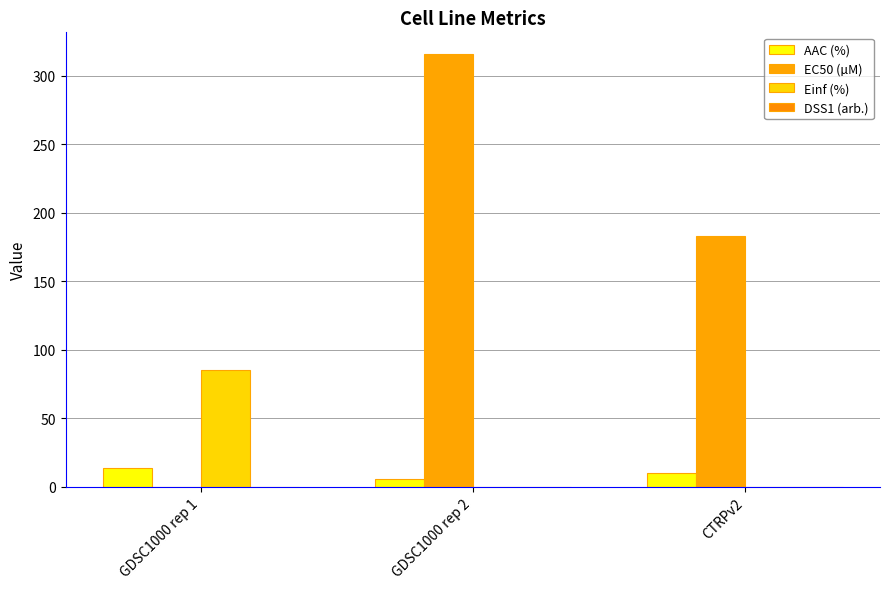

The value of AAC (%) at GDSC1000 rep 2 is 1.7. True or false?

False